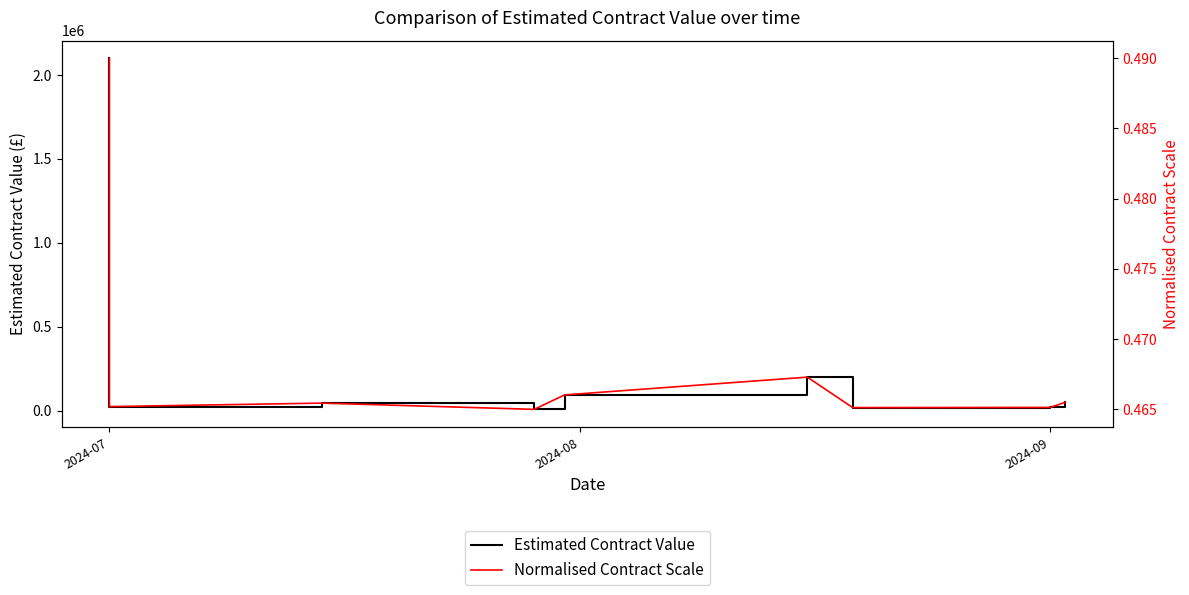

True or false: Estimated Contract Value and Normalised Contract Scale intersect in this chart.

False